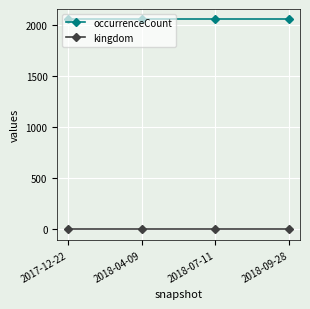

How many lines are shown in the chart?

2